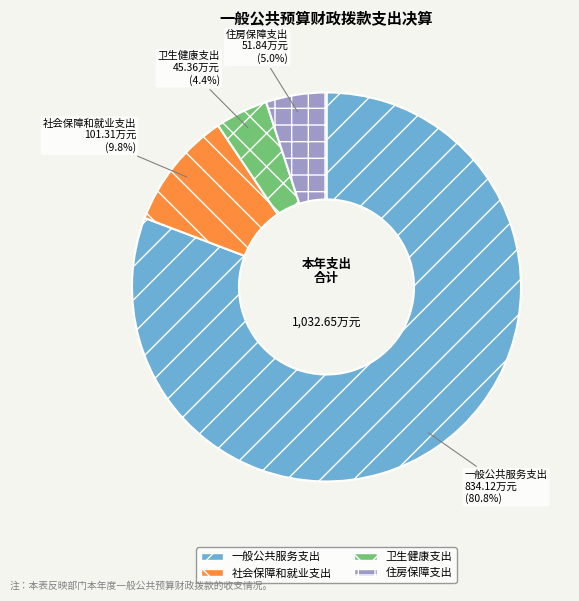

Between 卫生健康支出 and 住房保障支出, which is larger?

住房保障支出